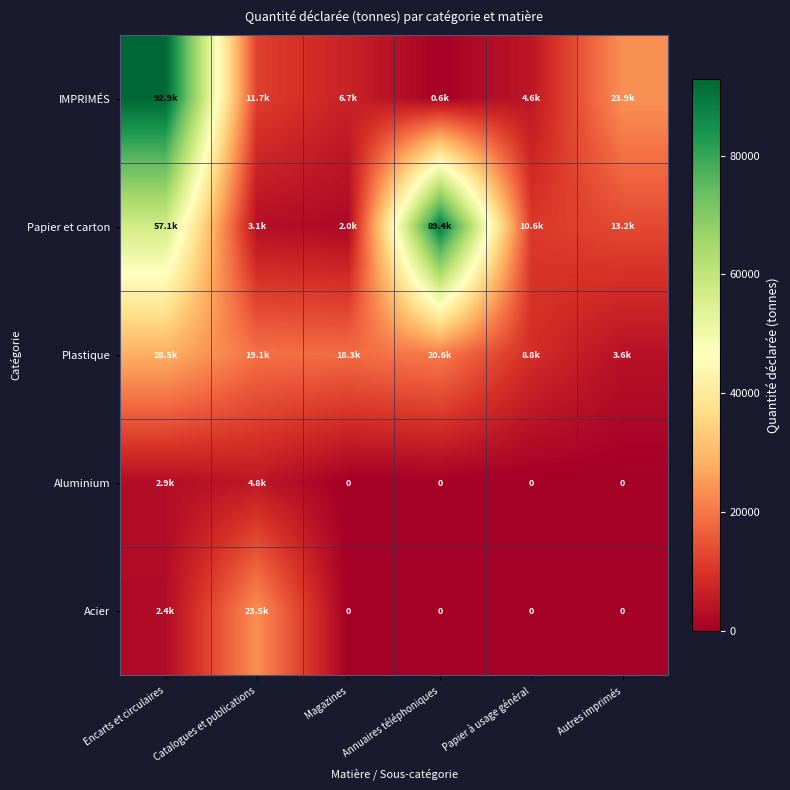

What is the total value across all series at Encarts et circulaires?

183673.9